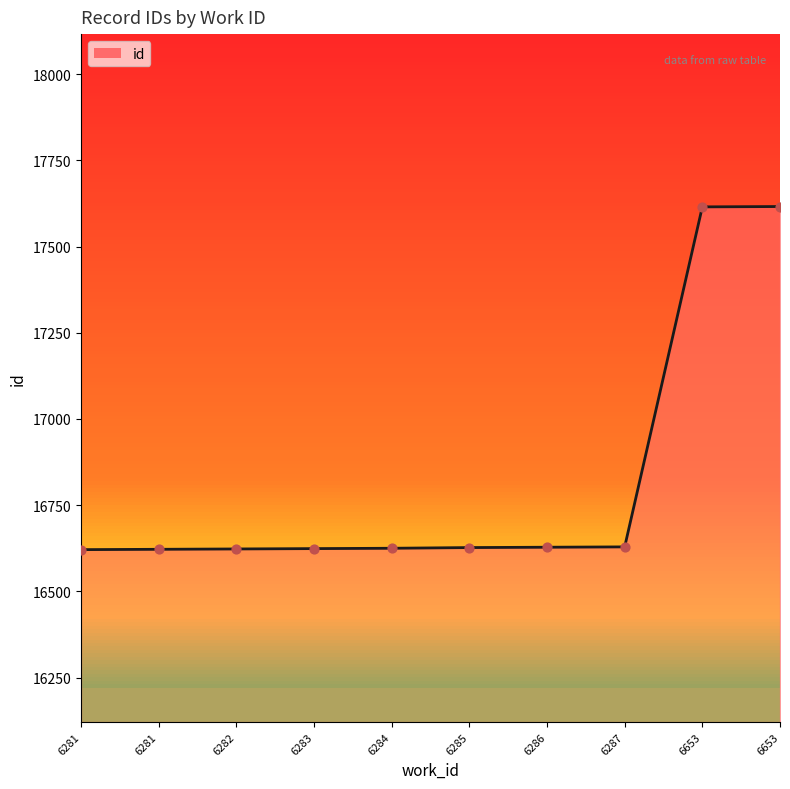

Which has a higher value, 6287 or 6283?

6287